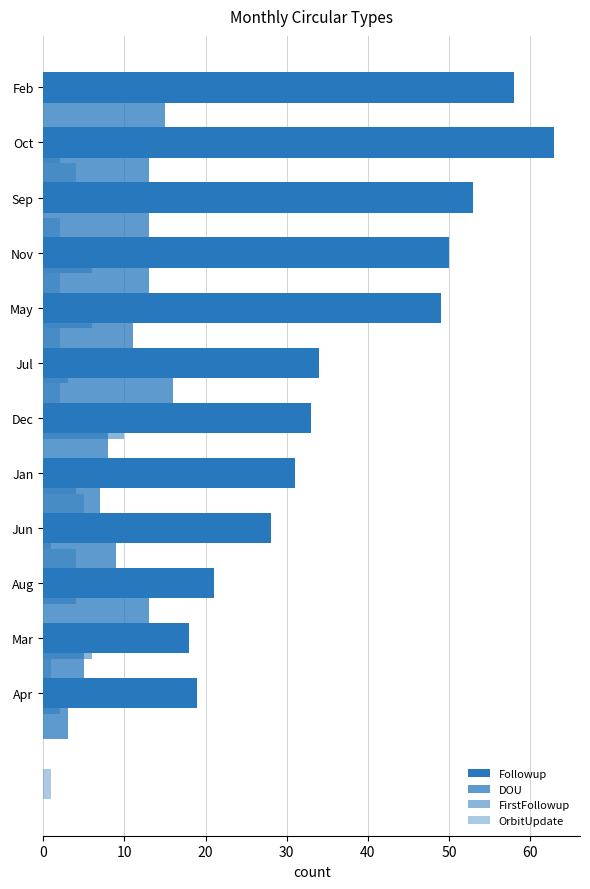

At how many categories does at least one series exceed 41?

5